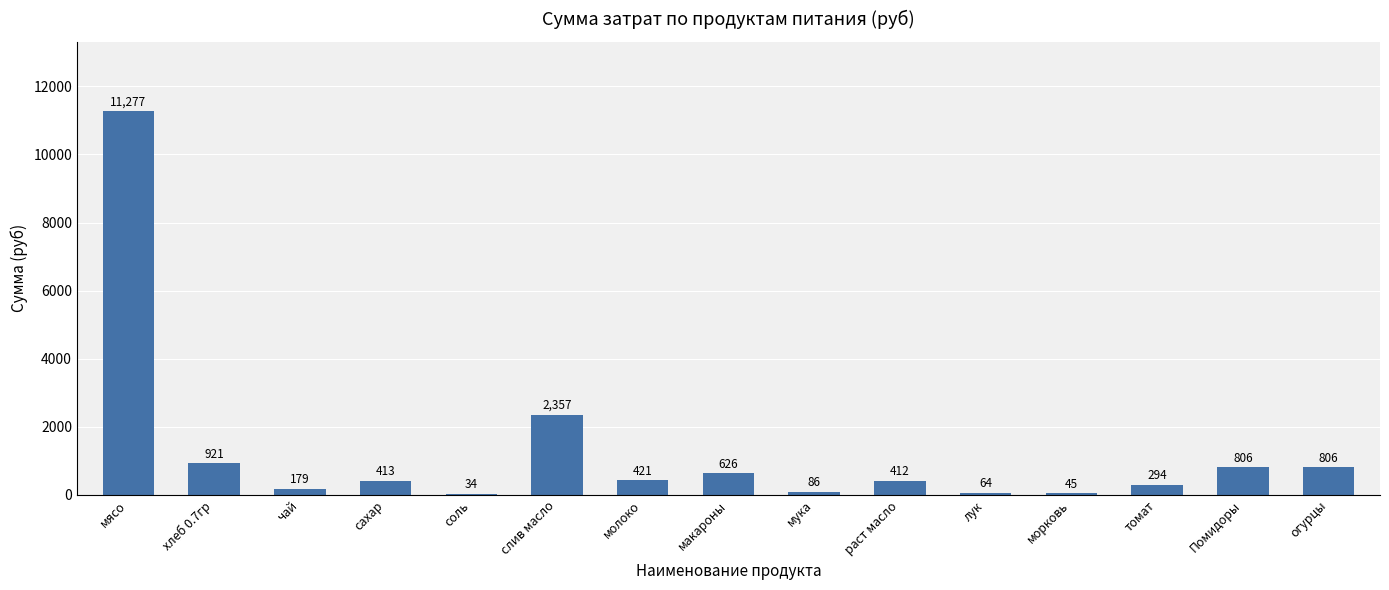

Which has a higher value, чай or Помидоры?

Помидоры